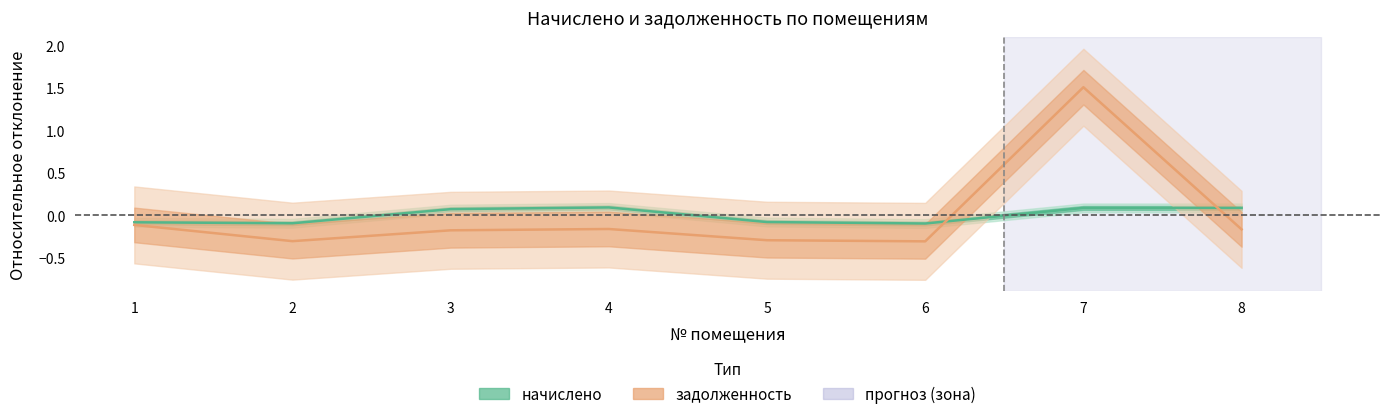

At which category does the chart reach its peak across all series?

7